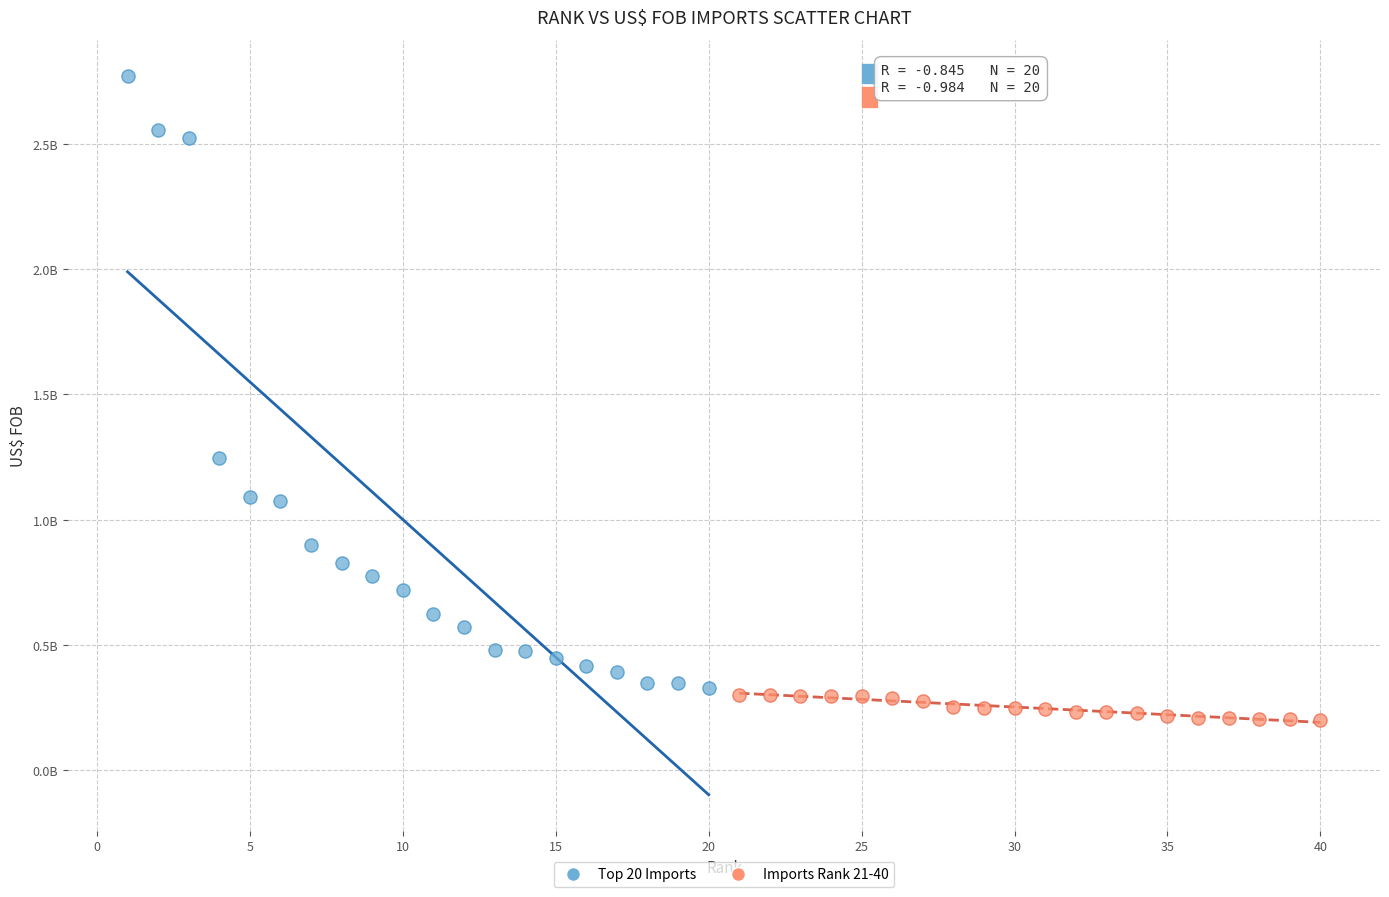

What are all the series names shown in the legend?

Top 20 Imports, Imports Rank 21-40